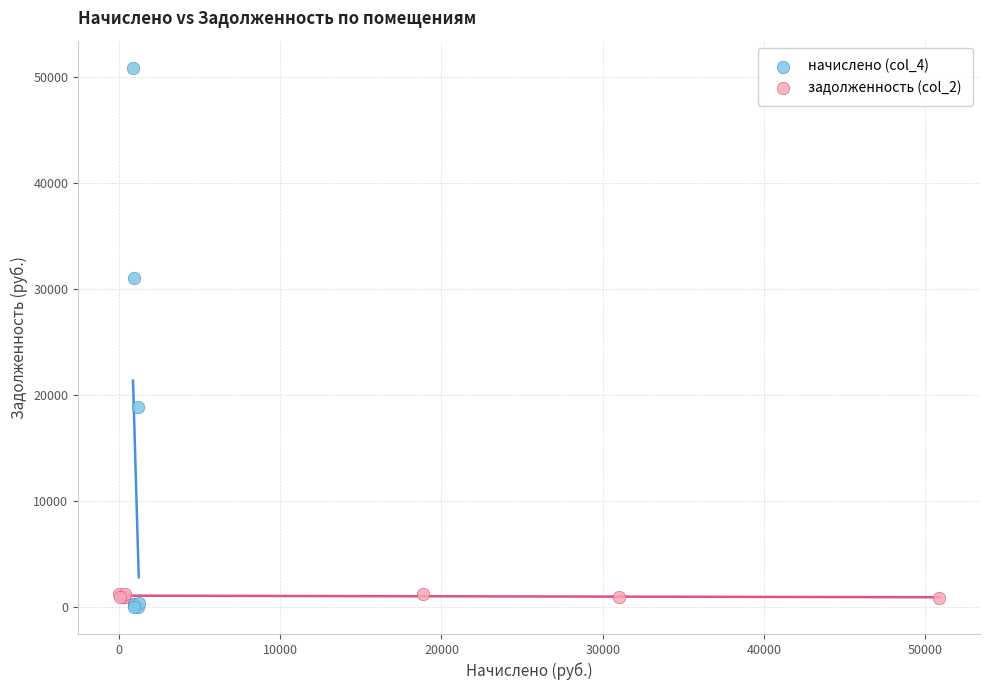

Which series has the widest spread of Y values?

начислено (col_4)